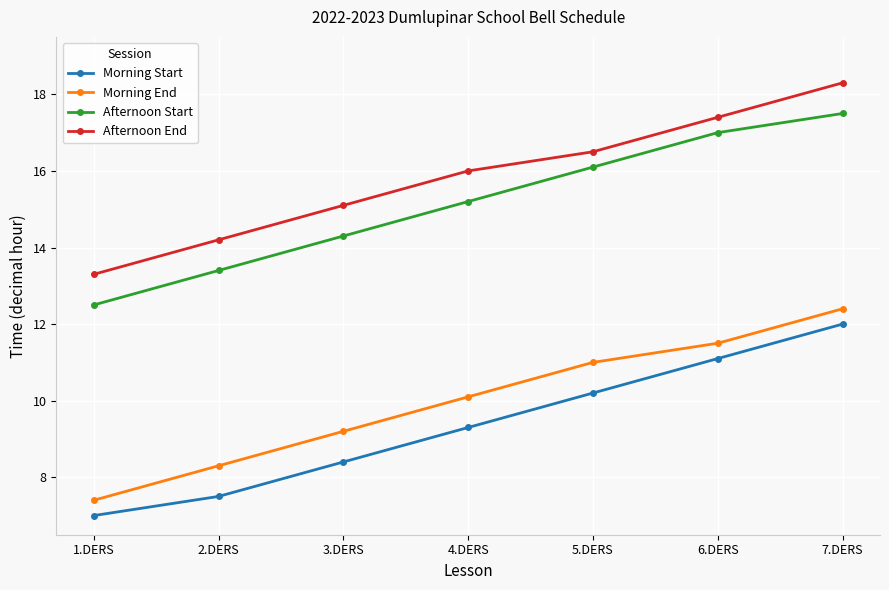

True or false: Afternoon End and Morning Start cross at least once.

False